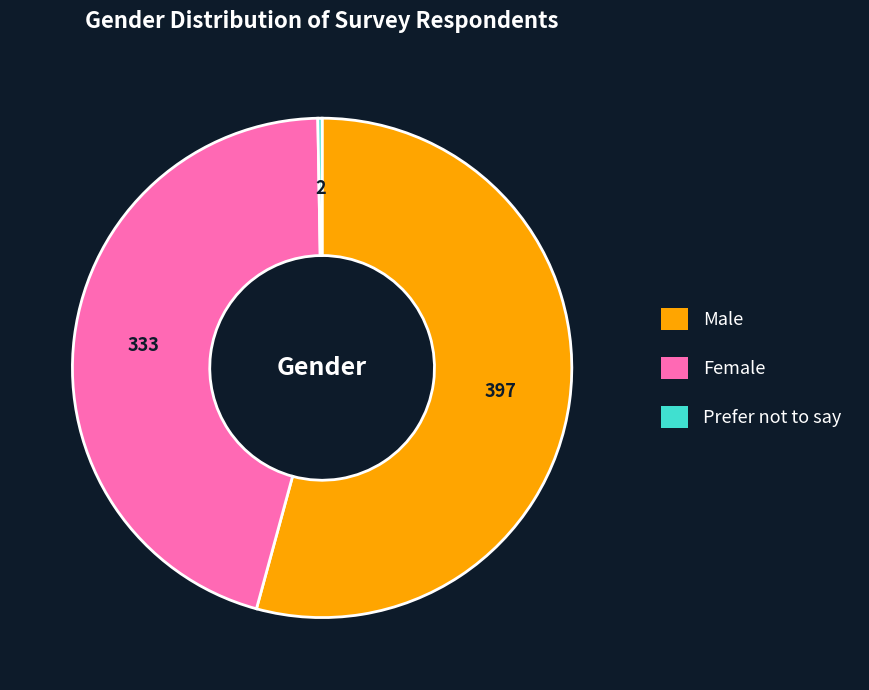

Does Female account for over 50% of the chart?

No